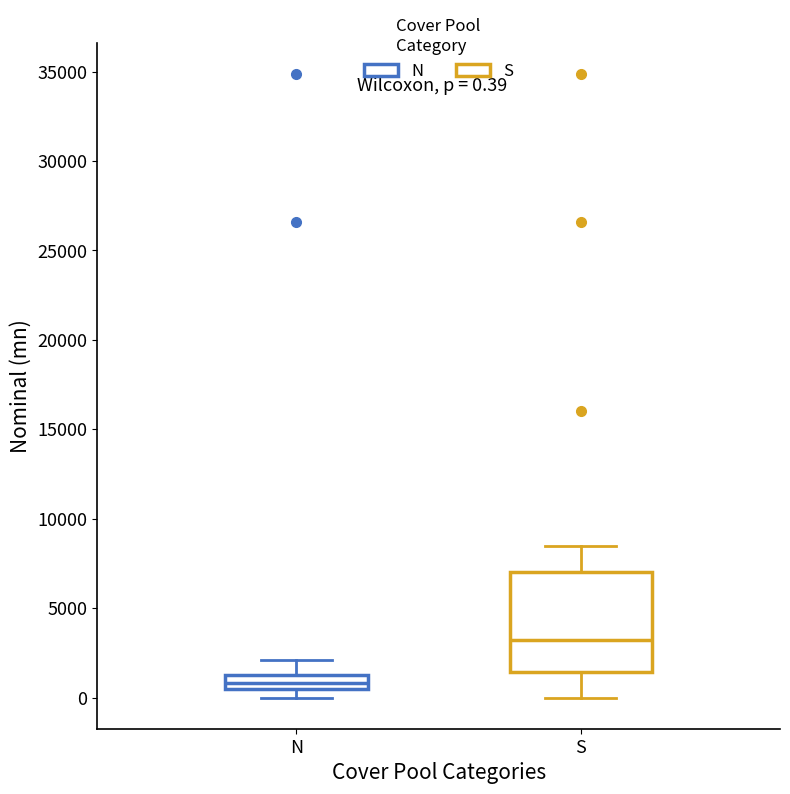

Which box's median line is the highest?

S